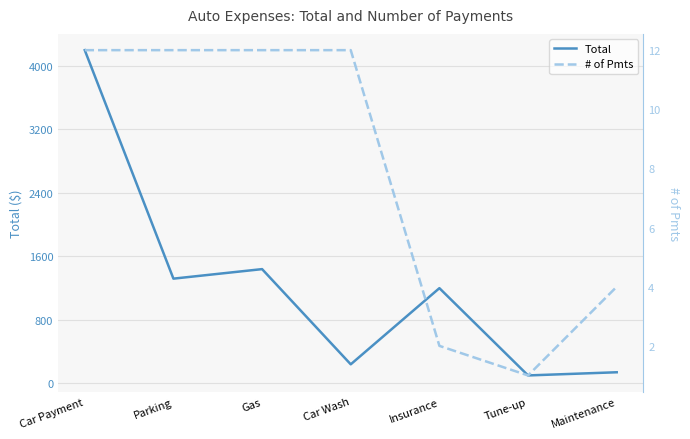

What is the sum of the # of Pmts values at Insurance and Gas?

14